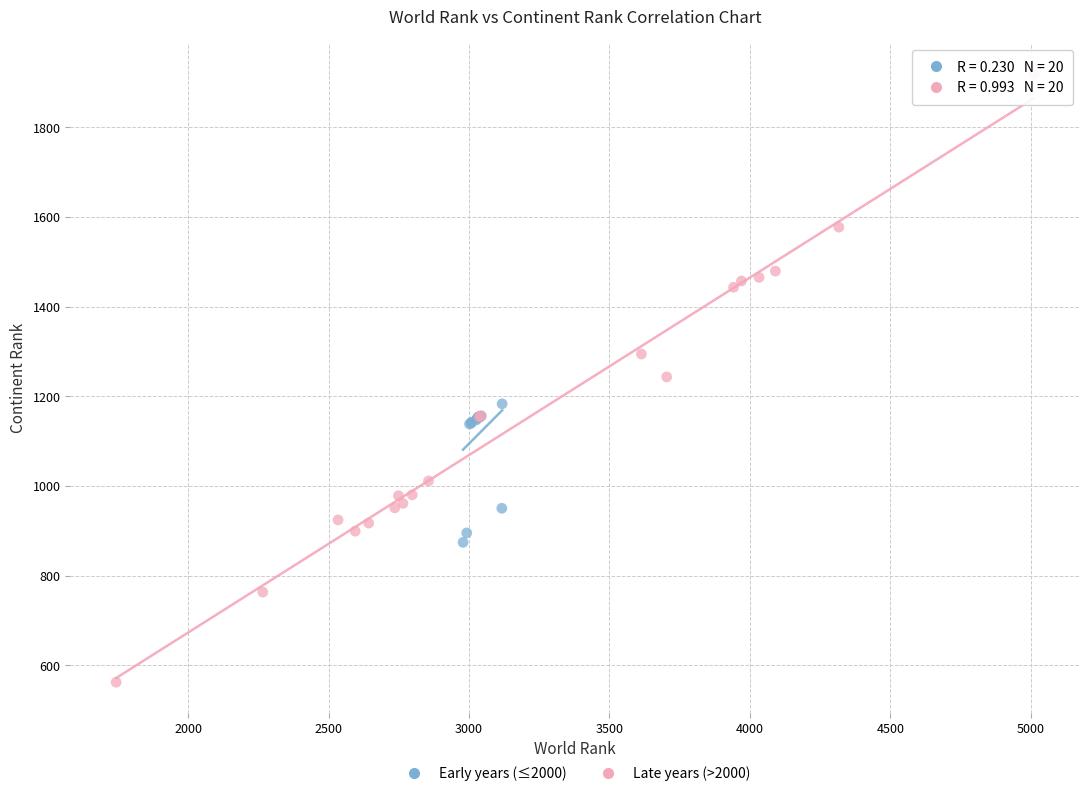

Which series reaches the maximum Y coordinate?

Late years (>2000)